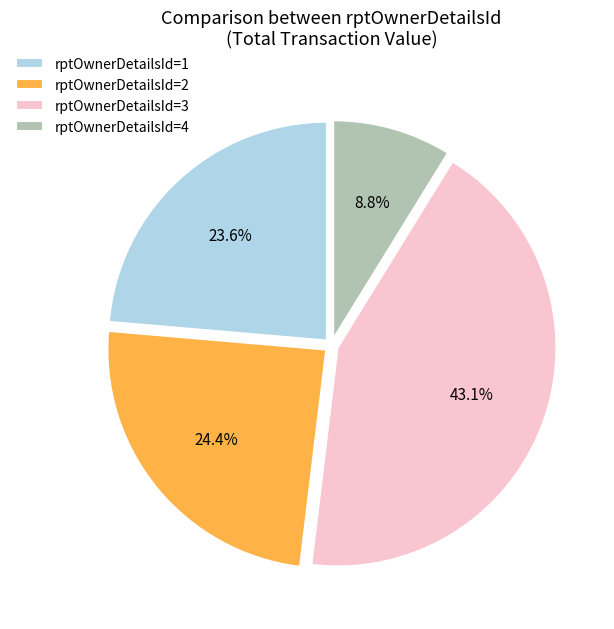

To the nearest percent, what is the difference between the largest and smallest slice percentages?

34%